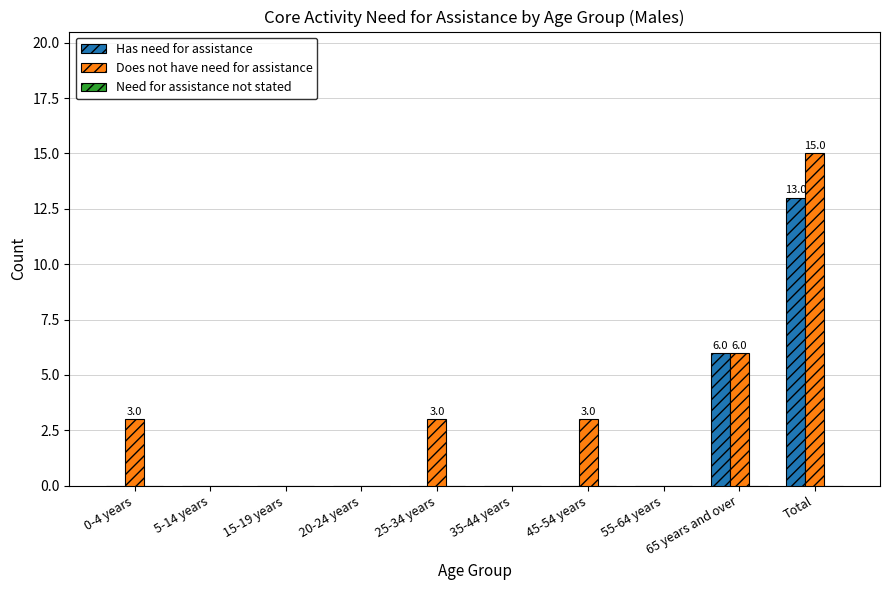

How many data points does each series have?

10